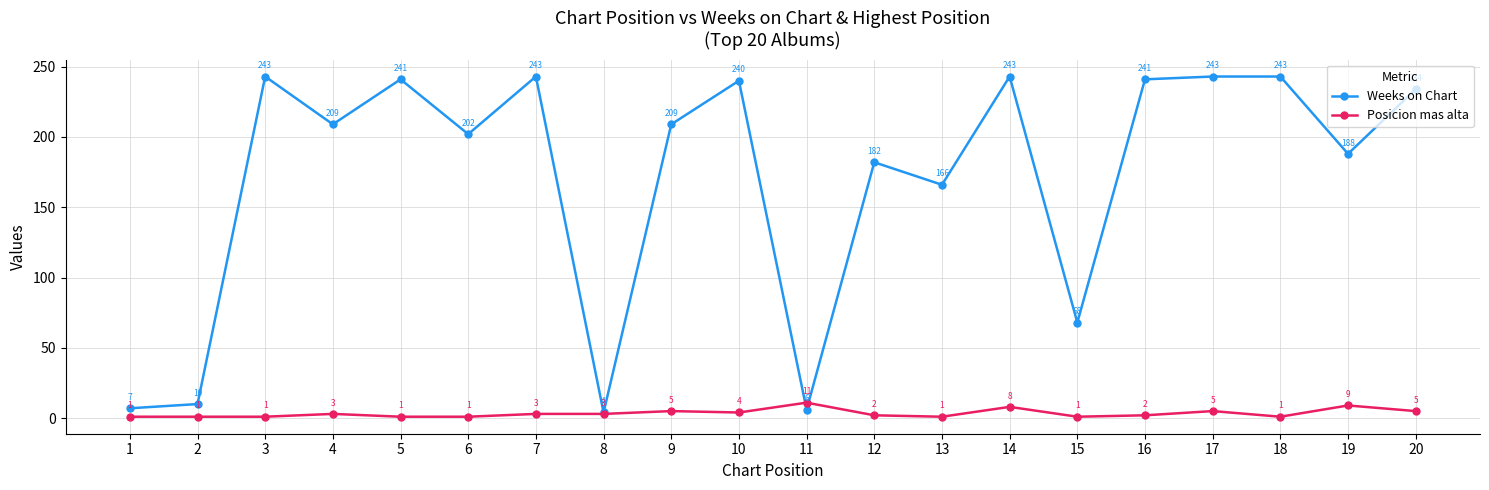

Reading left to right, what are all the values shown in this chart?

Weeks on Chart: 1=7	2=10	3=243	4=209	5=241	6=202	7=243	8=4	9=209	10=240	11=6	12=182	13=166	14=243	15=68	16=241	17=243	18=243	19=188	20=234
Posicion mas alta: 1=1	2=1	3=1	4=3	5=1	6=1	7=3	8=3	9=5	10=4	11=11	12=2	13=1	14=8	15=1	16=2	17=5	18=1	19=9	20=5